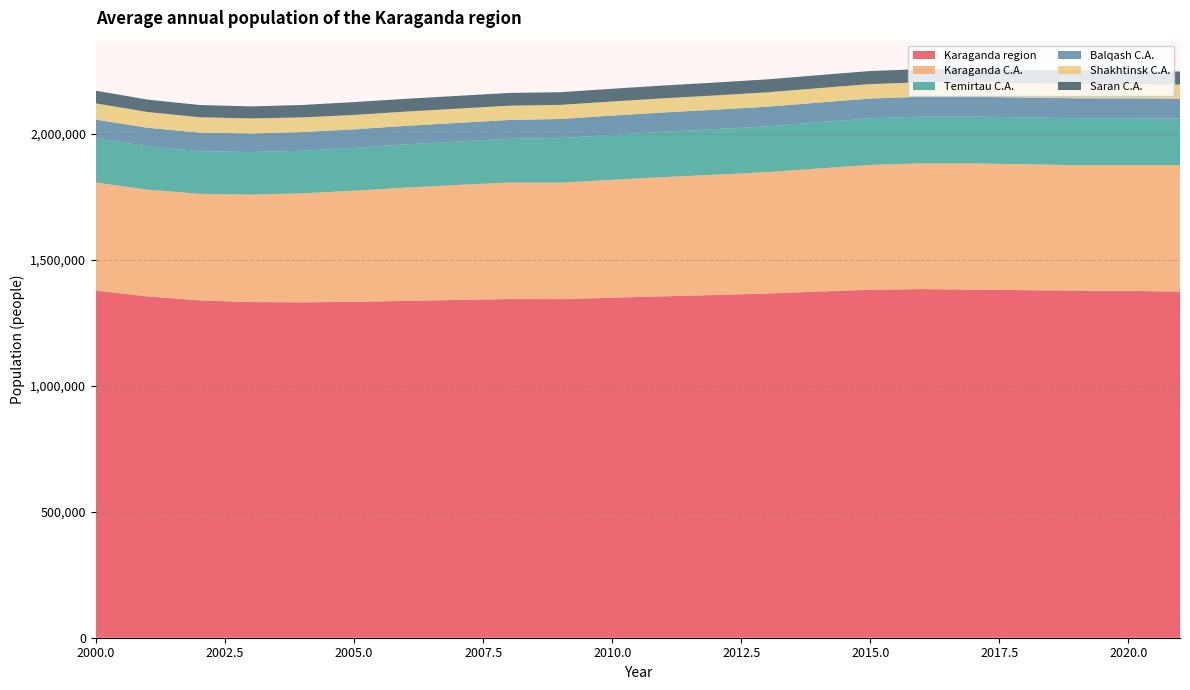

Reading right to left, what are all the values shown in this chart?

Karaganda region: 2021=1373926	2020=1376410	2019=1377707	2018=1379535	2017=1381635	2016=1383772	2015=1381466	2014=1373890	2013=1366218	2012=1360373	2011=1355093	2010=1349520	2009=1344014	2008=1344226	2007=1340724	2006=1336904	2005=1333070	2004=1331316	2003=1332292	2002=1338950	2001=1354512	2000=1377618
Karaganda C.A.: 2021=502030	2020=499524	2019=497930	2018=499663	2017=501032	2016=499330	2015=495166	2014=488528	2013=481964	2012=477335	2011=473246	2010=468188	2009=462355	2008=462482	2007=456319	2006=449819	2005=441184	2004=432565	2003=426362	2002=422963	2001=423956	2000=428919
Temirtau C.A.: 2021=184760	2020=185745	2019=186148	2018=186109	2017=185799	2016=185586	2015=184860	2014=183368	2013=181797	2012=180802	2011=179750	2010=178320	2009=176934	2008=173583	2007=172353	2006=171305	2005=169884	2004=169219	2003=169154	2002=169501	2001=171662	2000=175637
Balqash C.A.: 2021=78753	2020=79027	2019=79182	2018=78948	2017=78732	2016=78710	2015=78567	2014=78226	2013=77718	2012=77263	2011=76856	2010=76294	2009=75674	2008=74646	2007=73952	2006=73609	2005=73766	2004=73970	2003=73794	2002=73732	2001=73940	2000=74165
Shakhtinsk C.A.: 2021=56351	2020=56844	2019=57074	2018=57108	2017=57222	2016=57418	2015=57426	2014=57344	2013=57152	2012=56696	2011=56223	2010=56057	2009=55992	2008=56721	2007=56661	2006=56587	2005=57098	2004=58269	2003=59419	2002=60724	2001=62515	2000=64379
Saran C.A.: 2021=51711	2020=51925	2019=52009	2018=52029	2017=52100	2016=52125	2015=51924	2014=51579	2013=51292	2012=51133	2011=50782	2010=50456	2009=50393	2008=50590	2007=50655	2006=50764	2005=50988	2004=49282	2003=47880	2002=48654	2001=49230	2000=50190